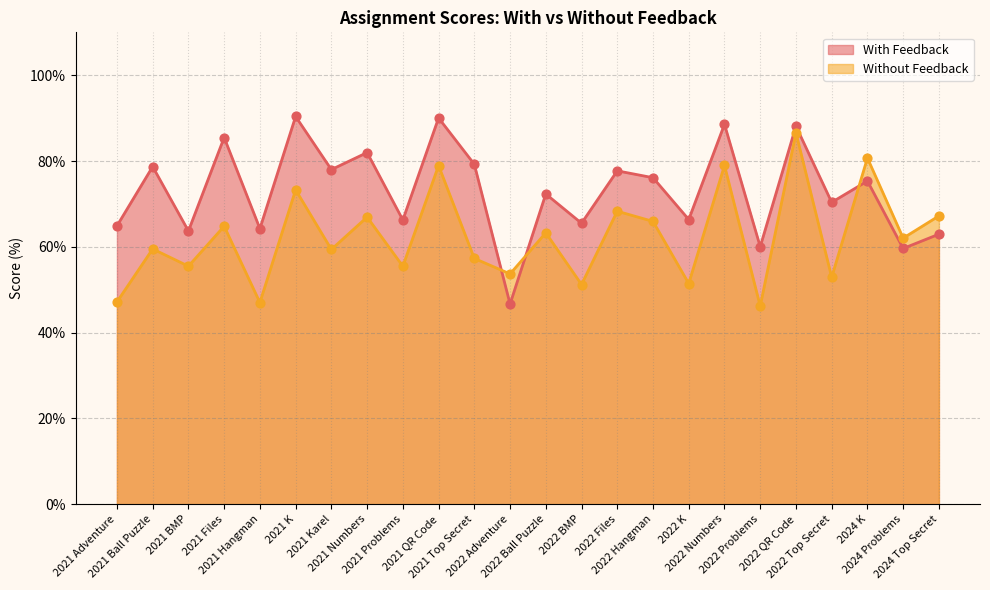

Which series has the largest total across all categories?

With Feedback